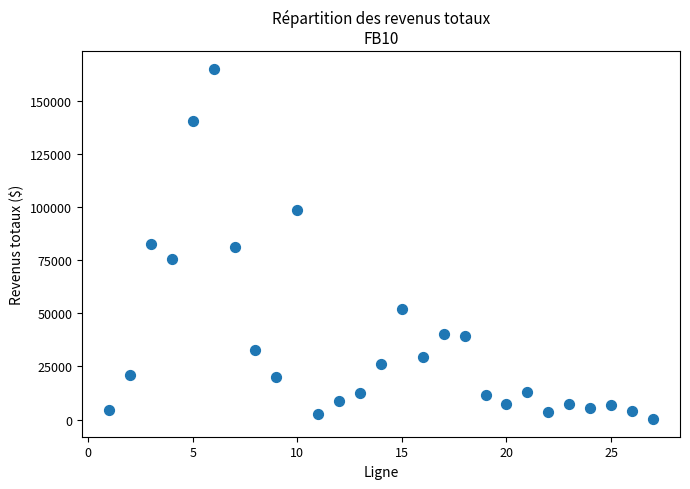

What is the range of Y values (max minus min)?

164964.2